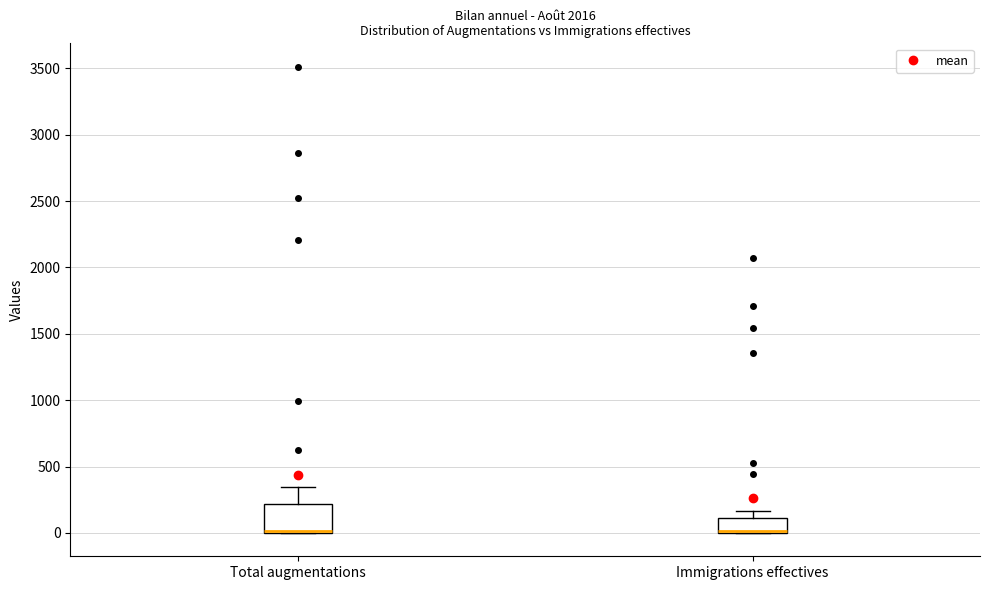

Reading left to right, read every box against the y-axis: the position of its median line, the range the box covers, and the ends of its whiskers. The values are not printed on the chart, so give them approximately, as read against the axis.

Total augmentations: median 0 (drawn on the box's lower edge), box 0 to 200, whiskers 0 to 350
Immigrations effectives: median 0 (drawn on the box's lower edge), box 0 to 100, whiskers 0 to 150